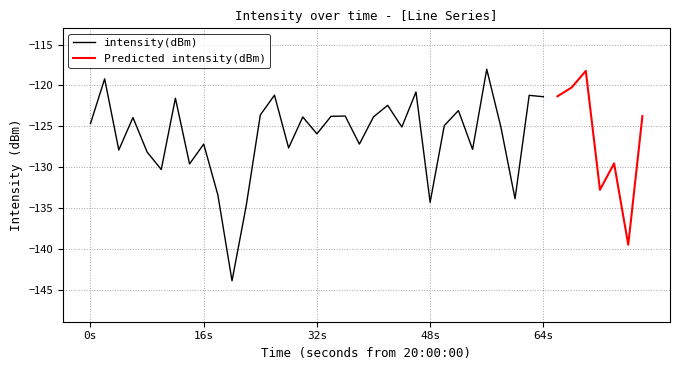

At which category is the sum across all series the highest?

28